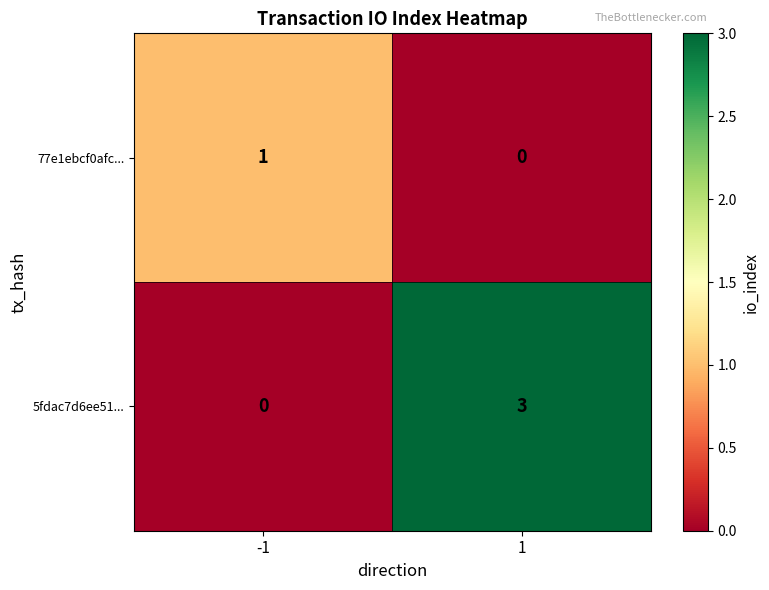

The 77e1ebcf0afc... series shows 0 at 1. True or false?

True